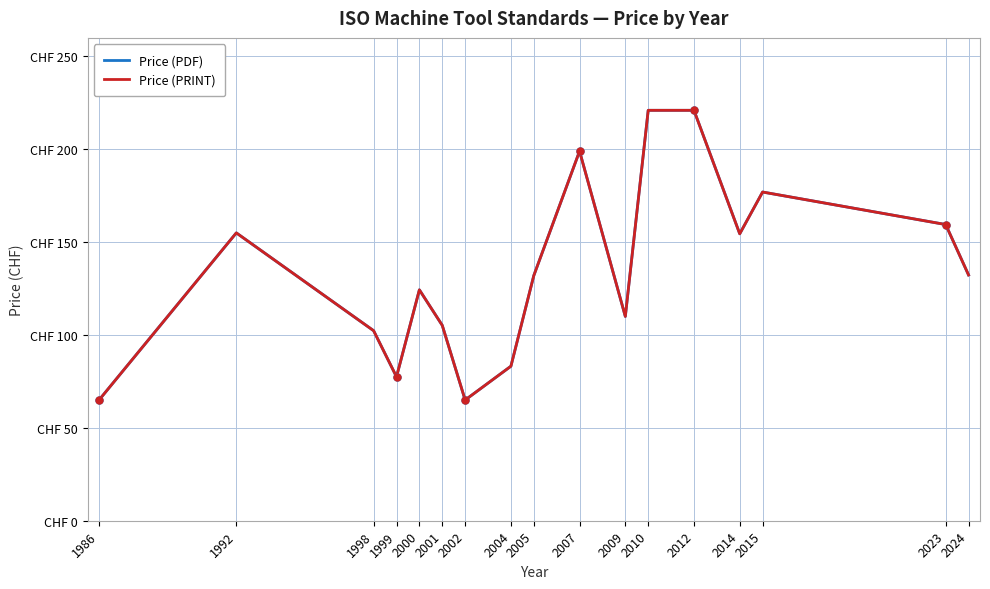

How many data points does each series have?

17